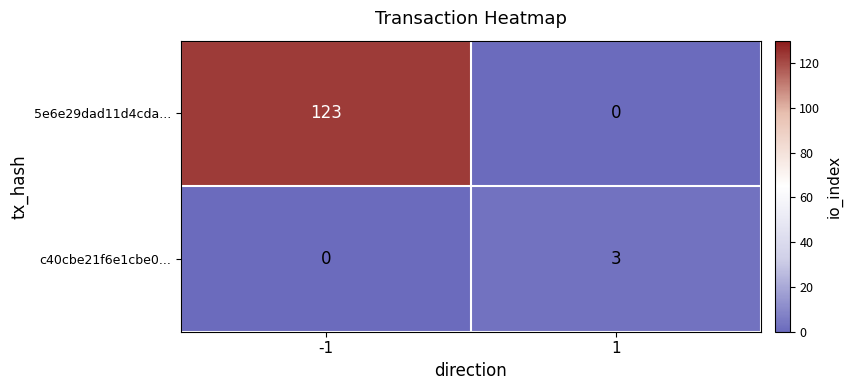

What is the spread (max minus min) of values at 1?

3